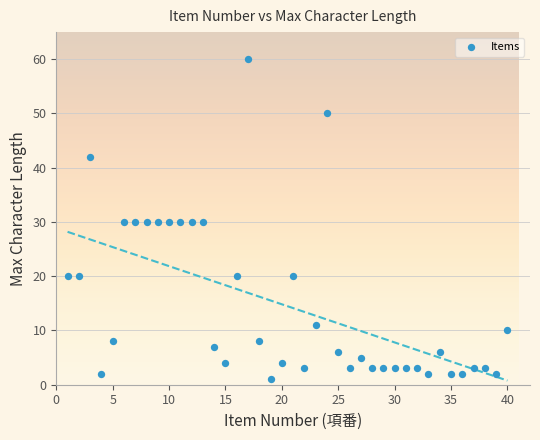

What is the range of X values (max minus min)?

39